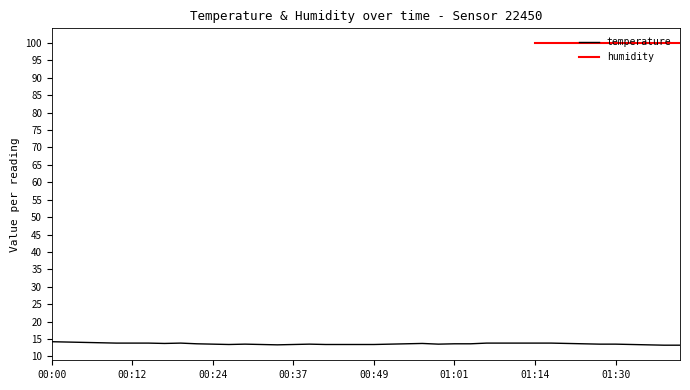

How many categories are shown in the chart?

40